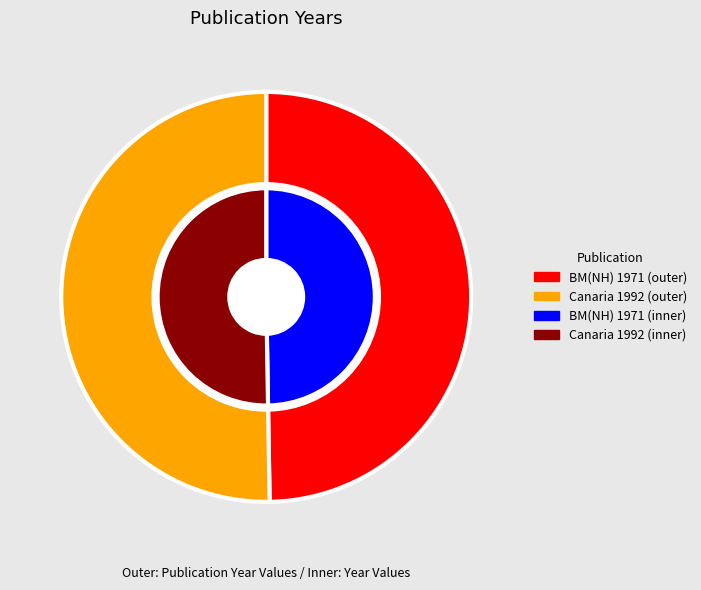

Which category has the biggest portion of the pie?

Revista de la Academia Canaria de Ciencias 1992